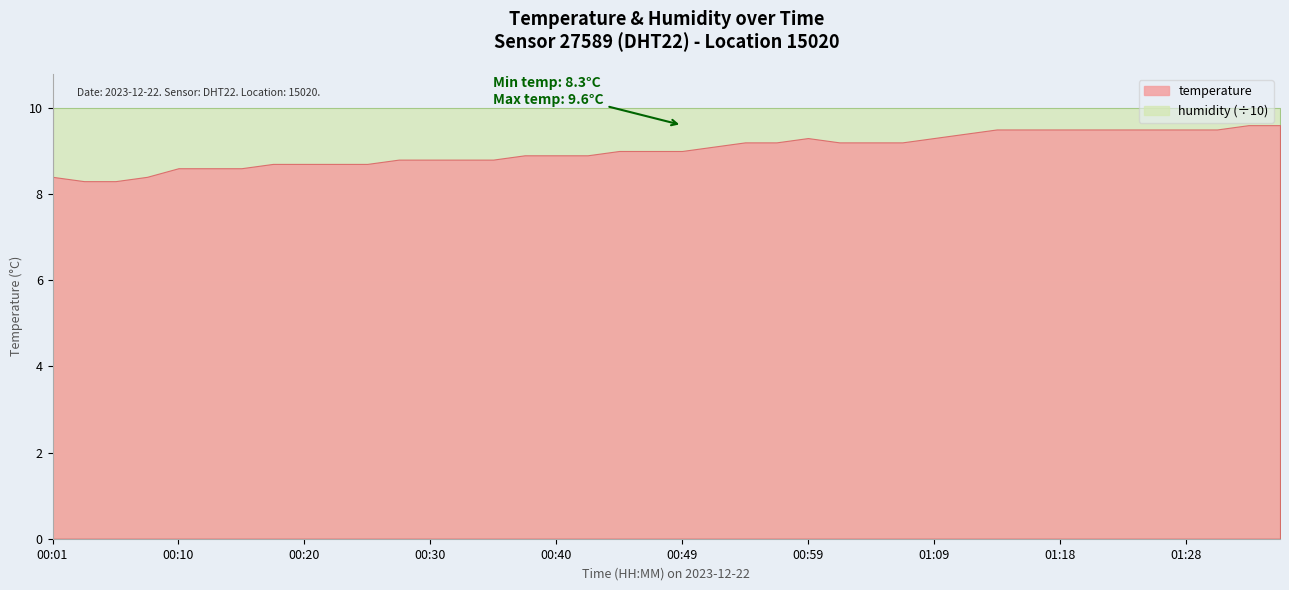

True or false: temperature and humidity intersect in this chart.

False